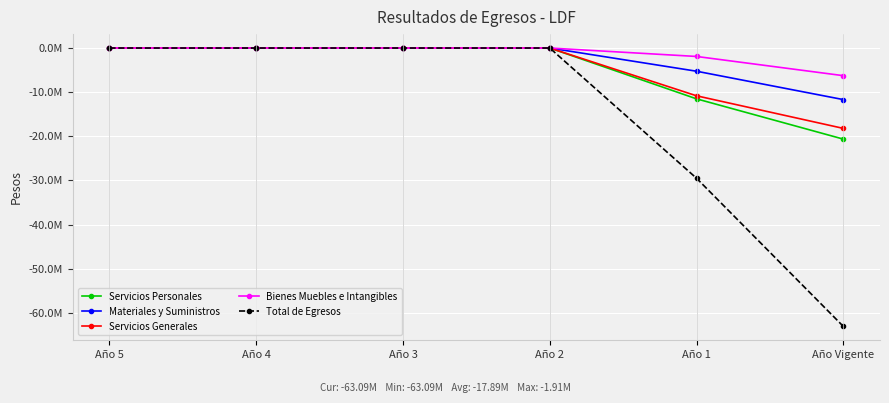

Which series changed the most between Año 3 and Año 2?

Servicios Personales